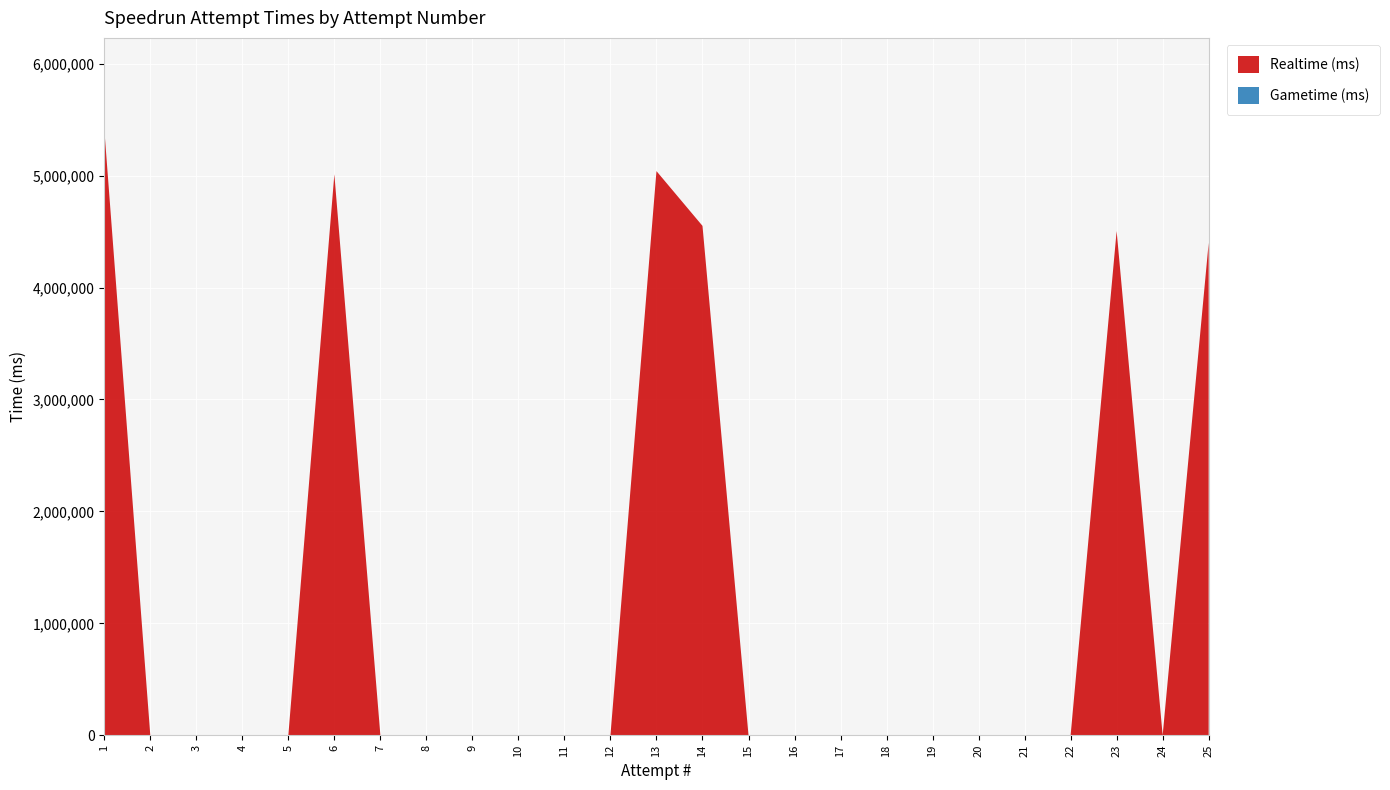

Reading left to right, transcribe all the data shown in this chart.

Realtime (ms): 1=5418181	2=0	3=0	4=0	5=0	6=5012335	7=0	8=0	9=0	10=0	11=0	12=0	13=5040594	14=4551242	15=0	16=0	17=0	18=0	19=0	20=0	21=0	22=0	23=4504994	24=0	25=4399792
Gametime (ms): 1=0	2=0	3=0	4=0	5=0	6=0	7=0	8=0	9=0	10=0	11=0	12=0	13=0	14=0	15=0	16=0	17=0	18=0	19=0	20=0	21=0	22=0	23=0	24=0	25=0